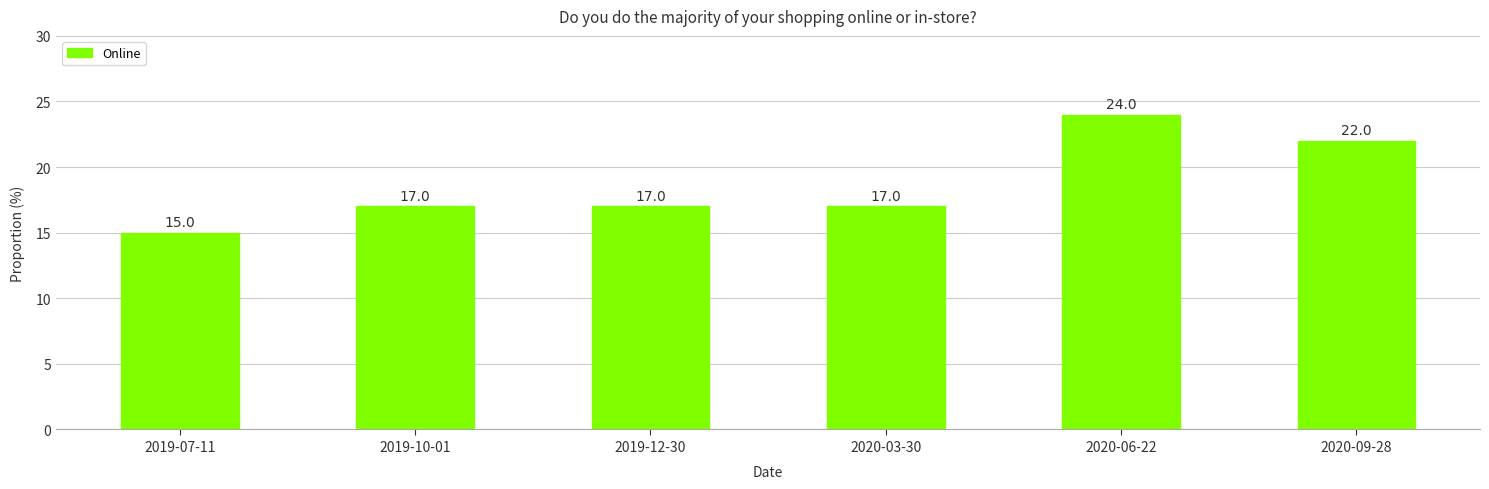

What is the minimum value shown in the chart?

15